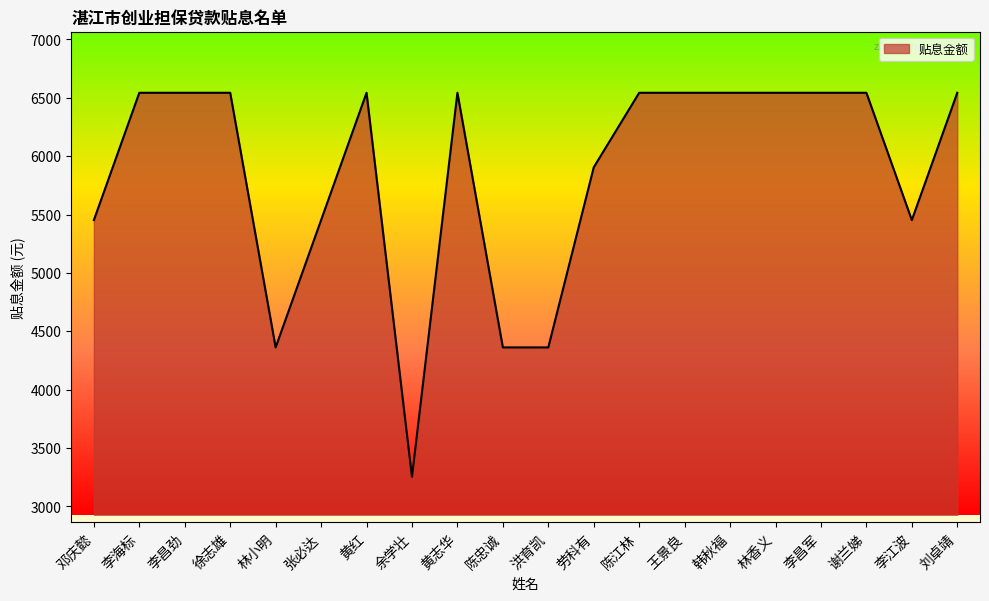

What position from the left is 谢兰娣?

18